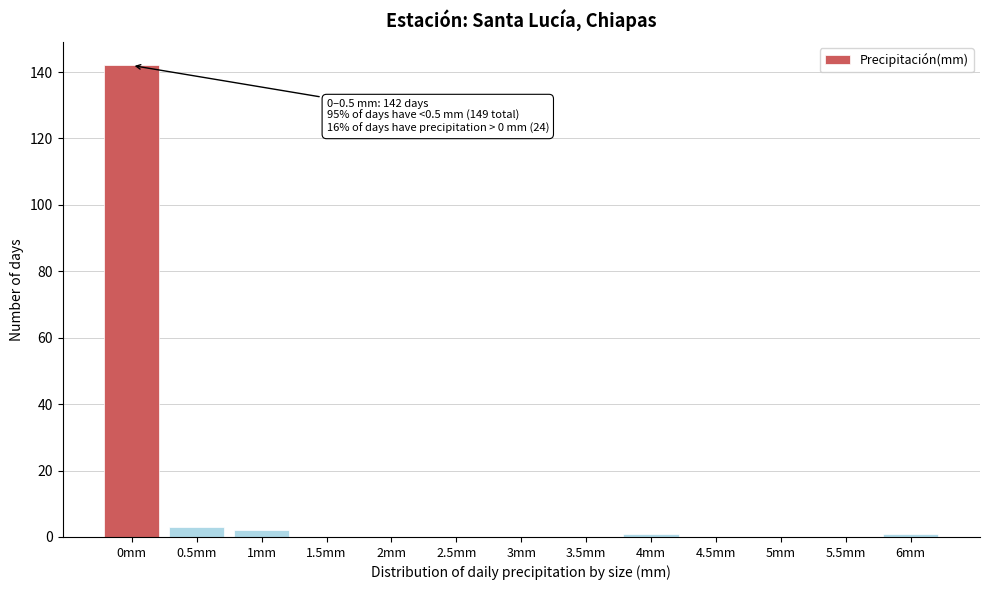

Reading left to right, list all the values displayed in this chart.

0mm=142	0.5mm=3	1mm=2	1.5mm=0	2mm=0	2.5mm=0	3mm=0	3.5mm=0	4mm=1	4.5mm=0	5mm=0	5.5mm=0	6mm=1